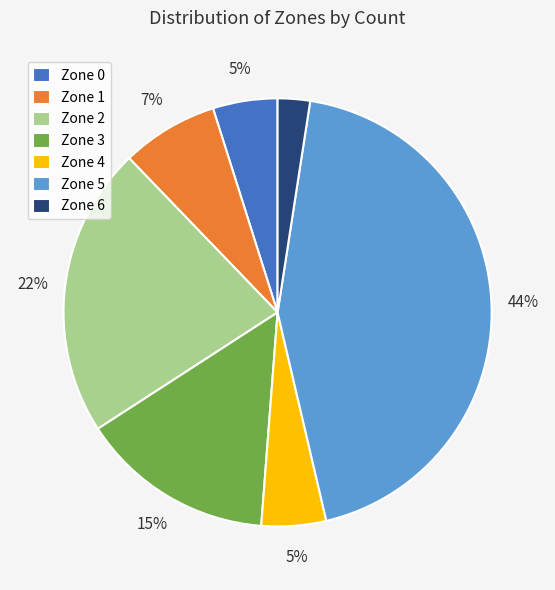

Is it true that Zone 2 is 22% of the pie?

True